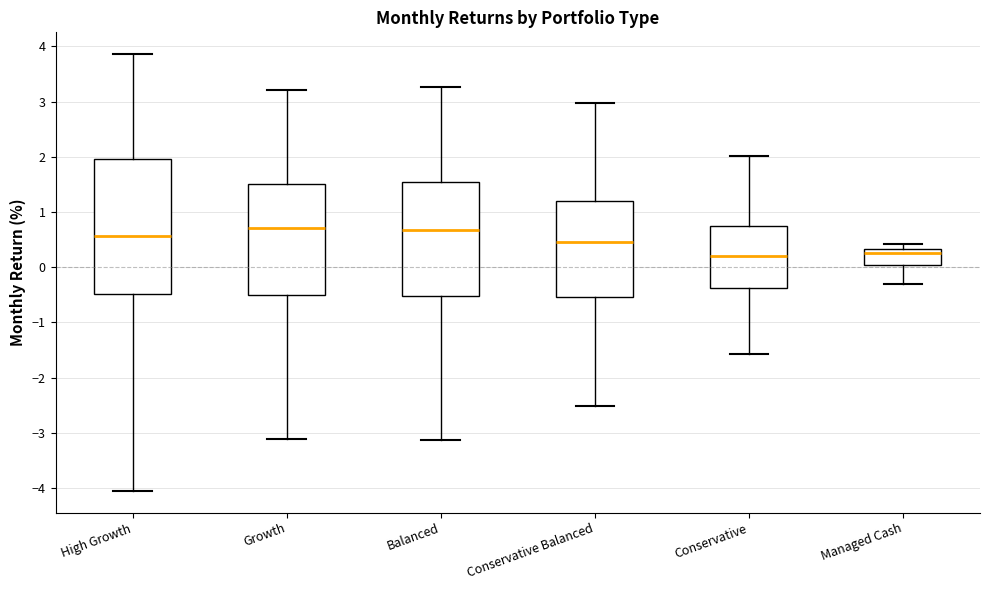

Reading left to right, transcribe this box plot: for each box, give where its median line is, the range the box spans, and where its two whiskers end, as read against the y-axis. The values are not printed on the chart, so give them approximately, as read against the axis.

High Growth: median 0.6, box -0.5 to 2.0, whiskers -4.1 to 3.9
Growth: median 0.7, box -0.5 to 1.5, whiskers -3.1 to 3.2
Balanced: median 0.7, box -0.5 to 1.5, whiskers -3.1 to 3.3
Conservative Balanced: median 0.5, box -0.5 to 1.2, whiskers -2.5 to 3.0
Conservative: median 0.2, box -0.4 to 0.8, whiskers -1.6 to 2.0
Managed Cash: median 0.3 (just below the box's upper edge), box 0.0 to 0.3, whiskers -0.3 to 0.4